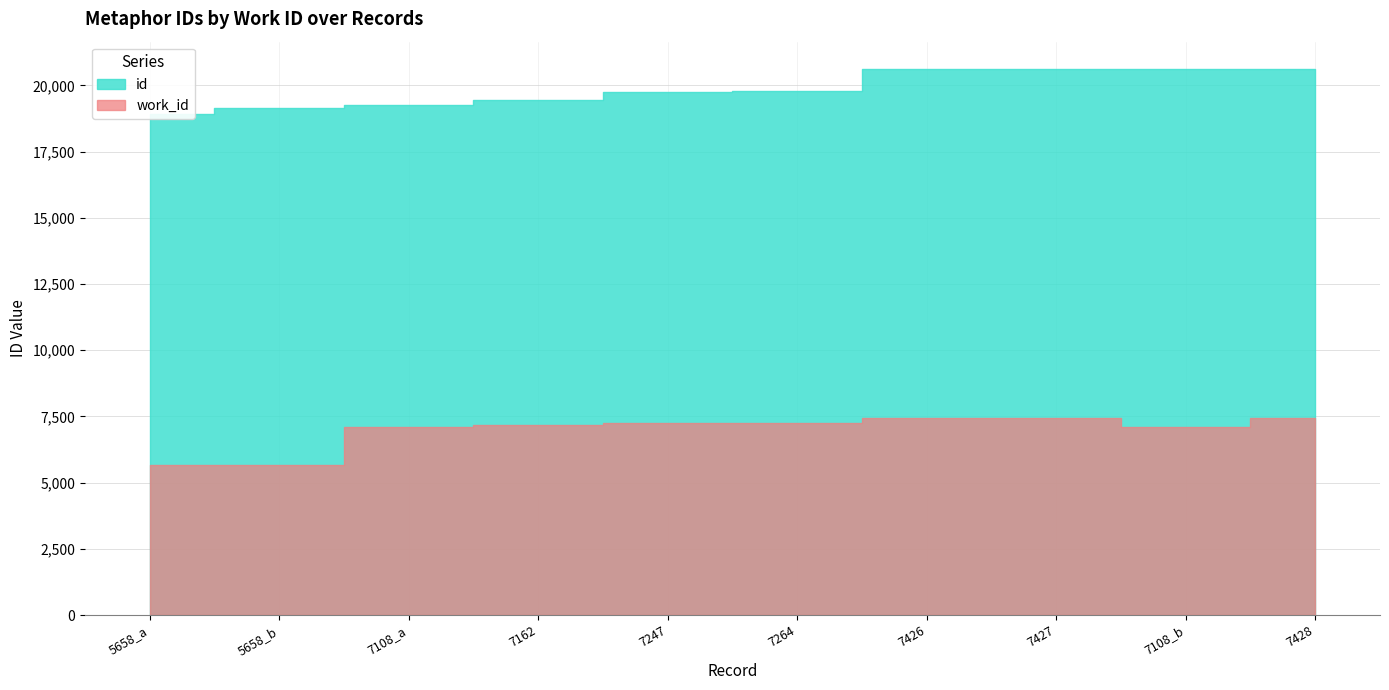

Where does the work_id series first go above 7247?

7264